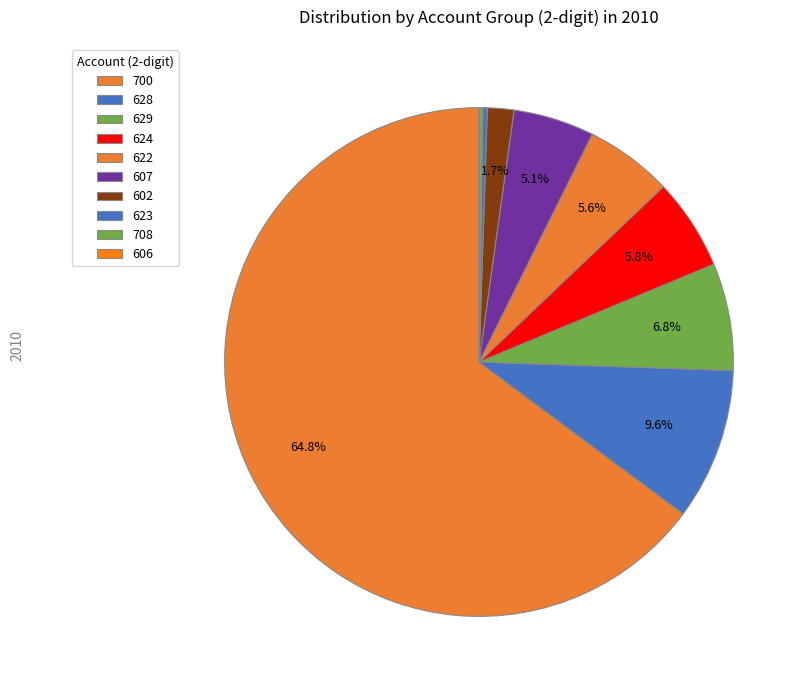

What portion of the pie excludes 622?

94.4%